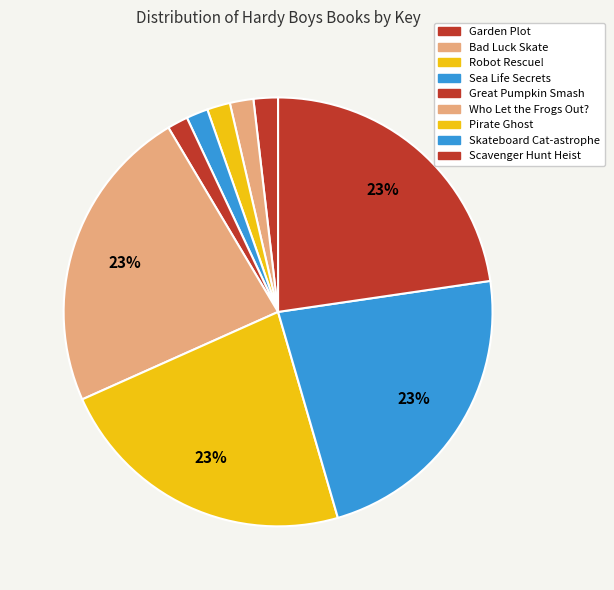

To the nearest percent, what is the difference between the largest and smallest slice percentages?

22%